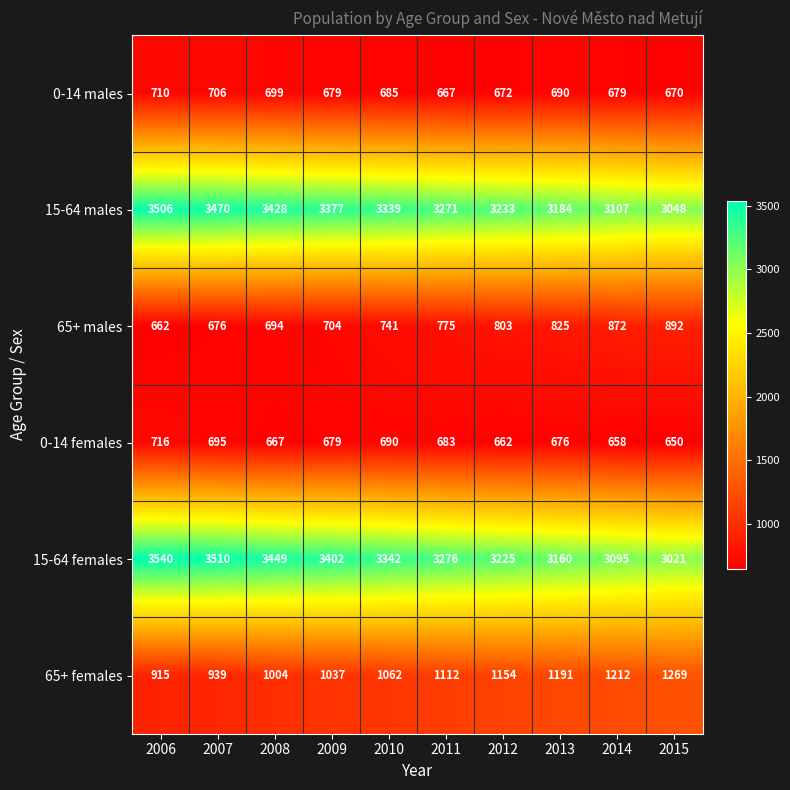

Rank the series by their maximum value, from highest to lowest.

15-64 females, 15-64 males, 65+ females, 65+ males, 0-14 females, 0-14 males